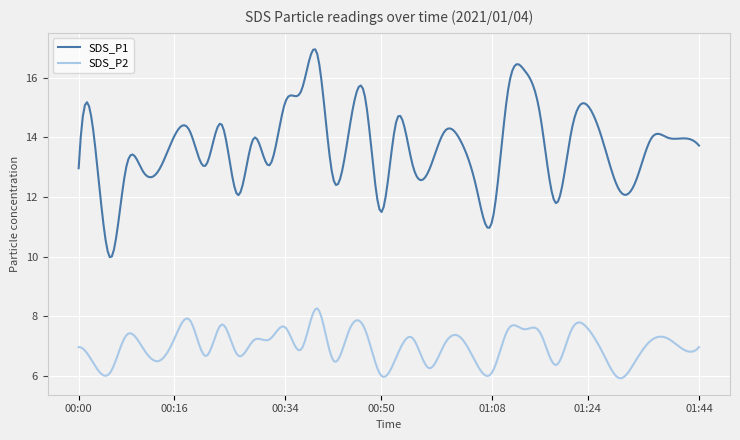

Which series has the widest spread of values?

SDS_P1